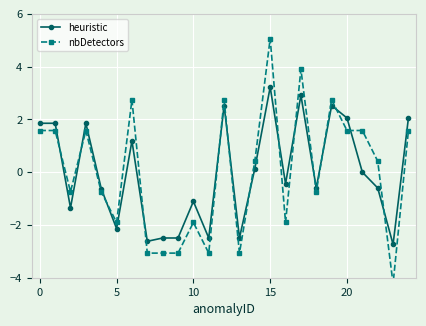

What is the label of the 8th point from the right?

17